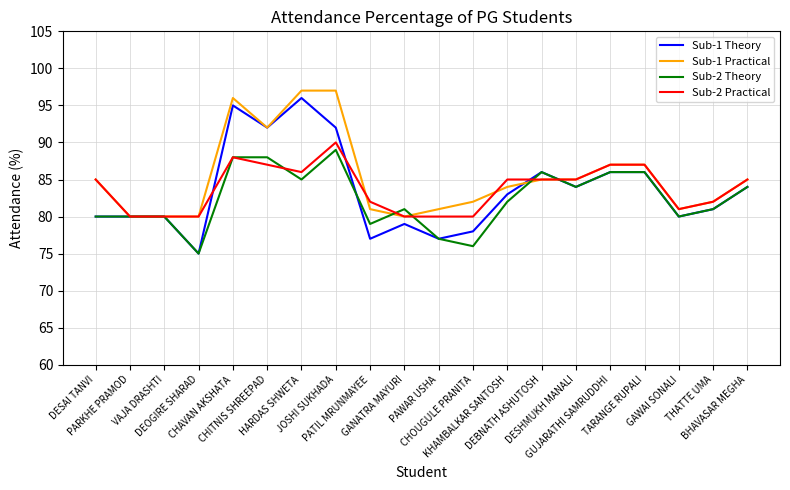

What position from the left is THATTE UMA?

19